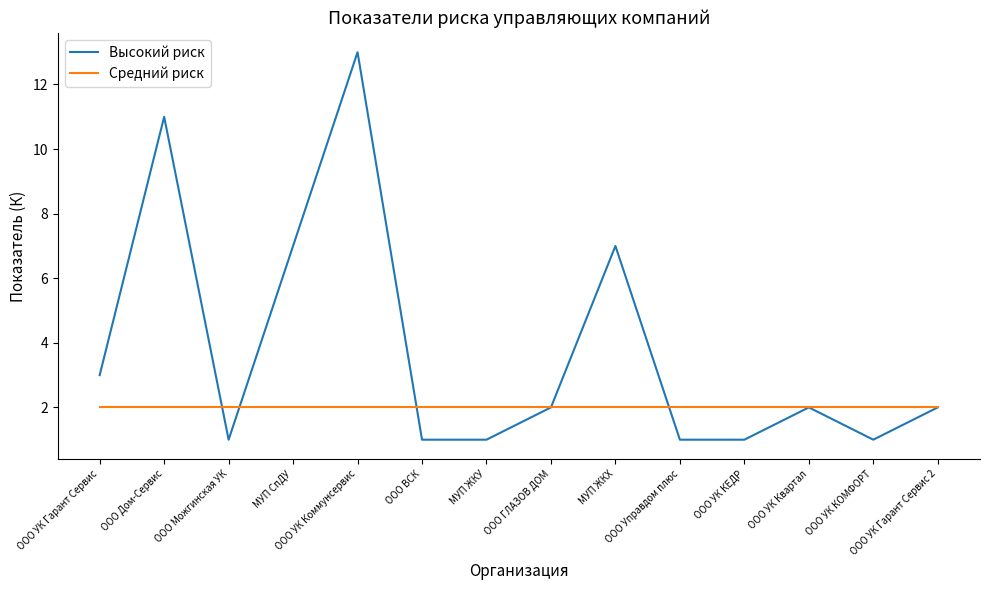

What is the highest value of the Высокий риск series?

13